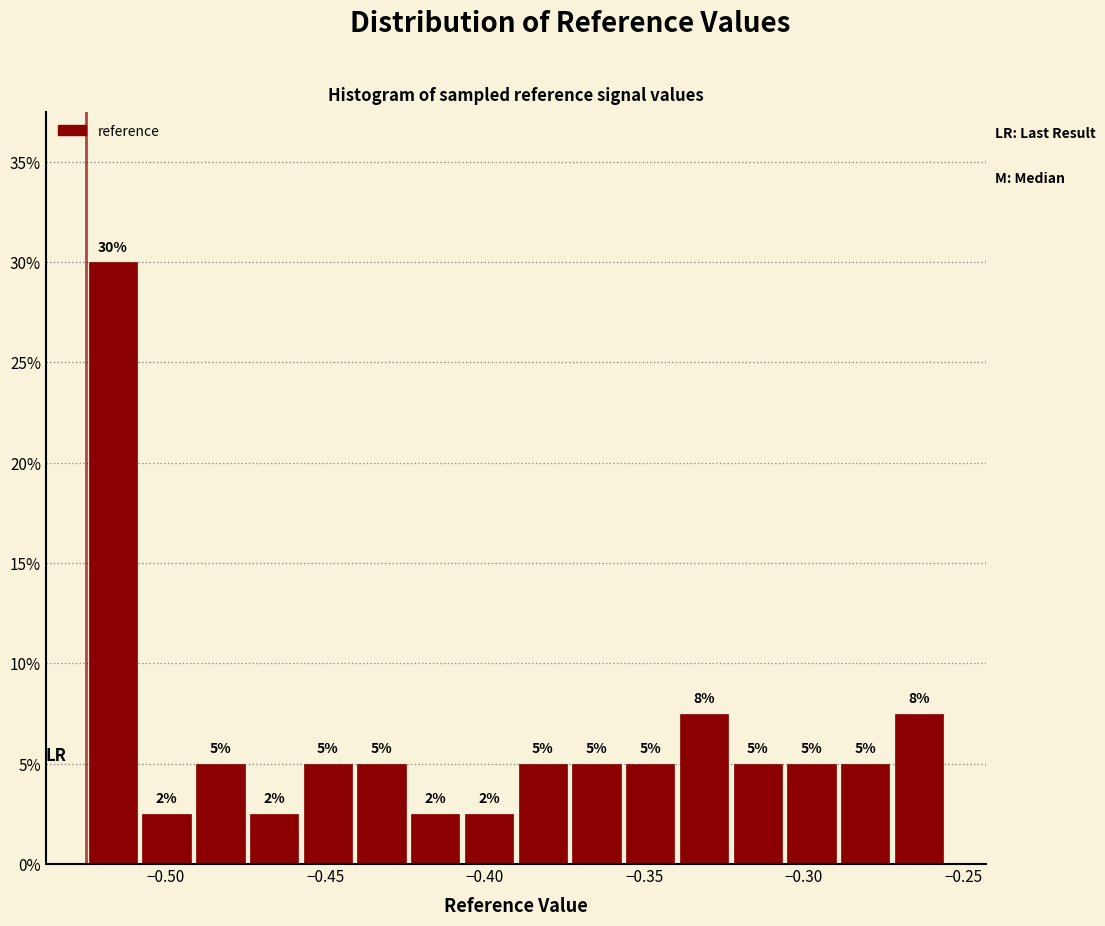

Around what value on the x-axis is the tallest bar? Give the approximate position of its centre, as read against the axis.

-0.515